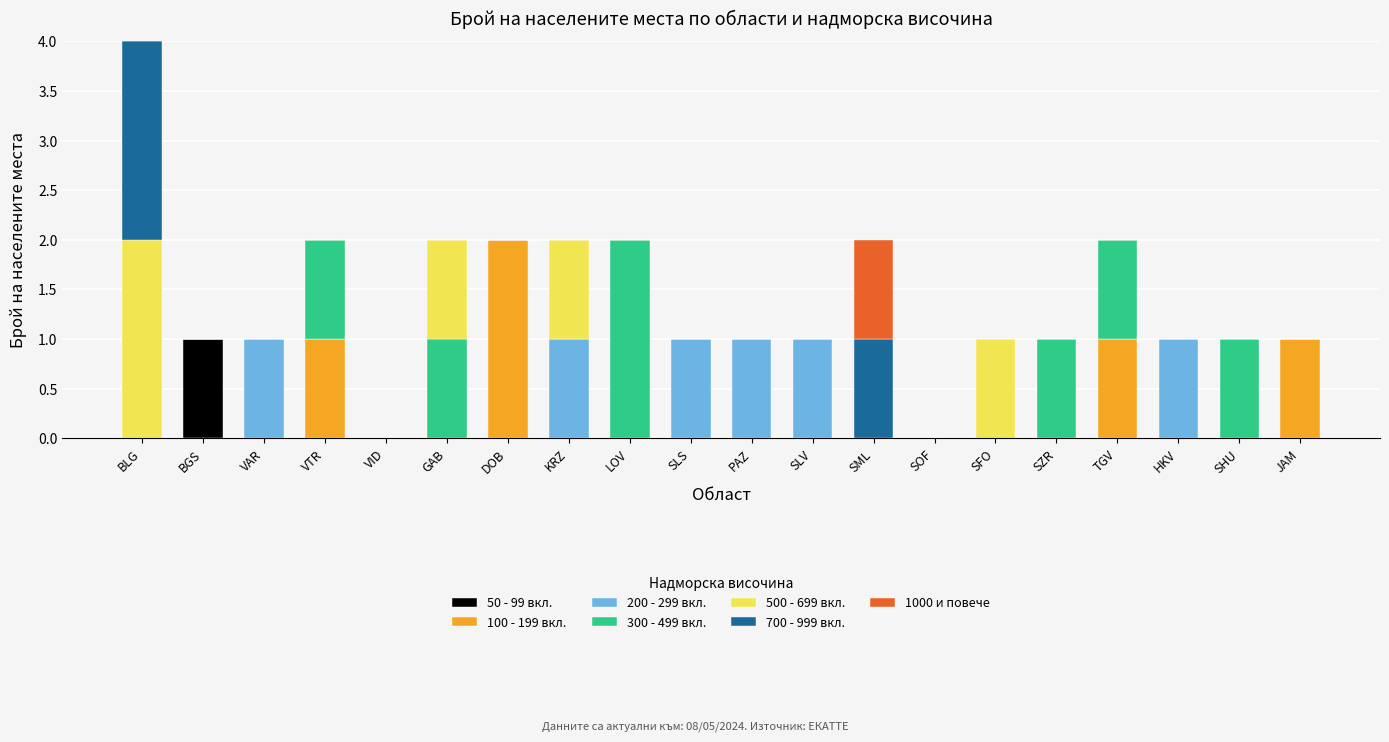

At which category is the sum across all series the highest?

BLG